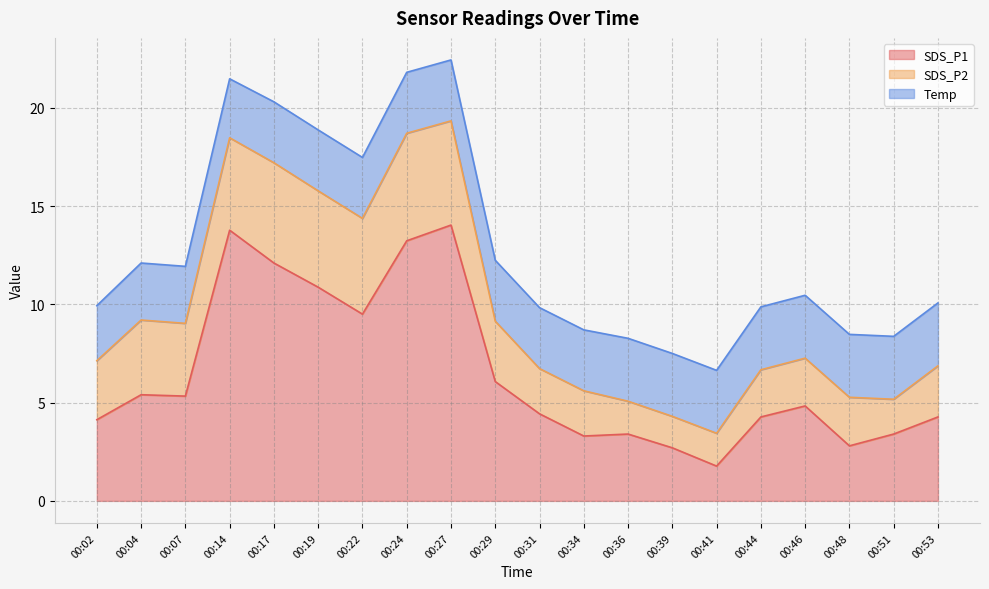

What is the spread (max minus min) of values at 00:27?

10.9